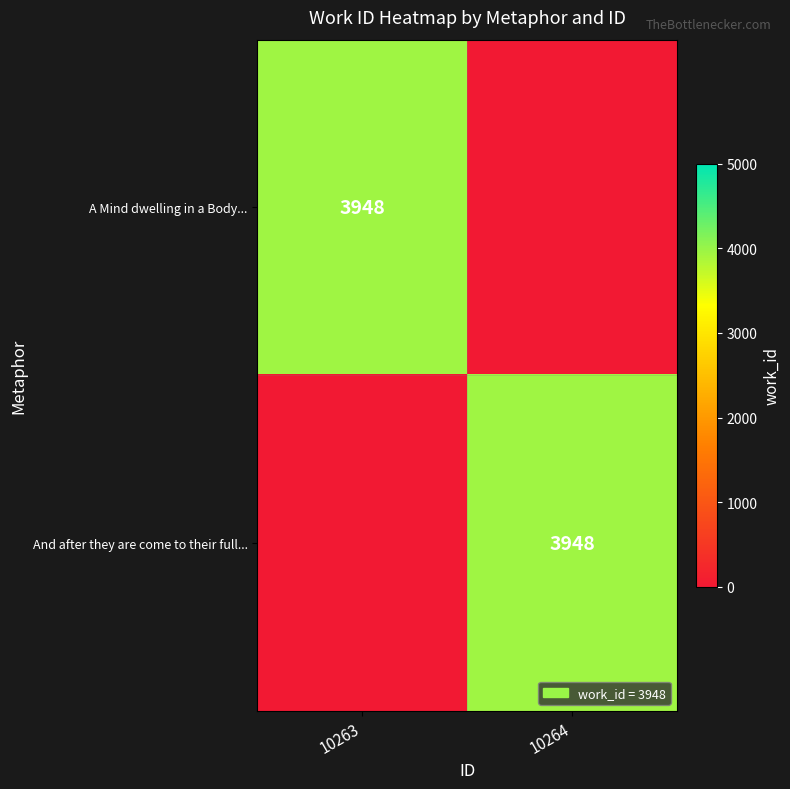

The And after they are come to their full... series shows 3948 at 10264. True or false?

True